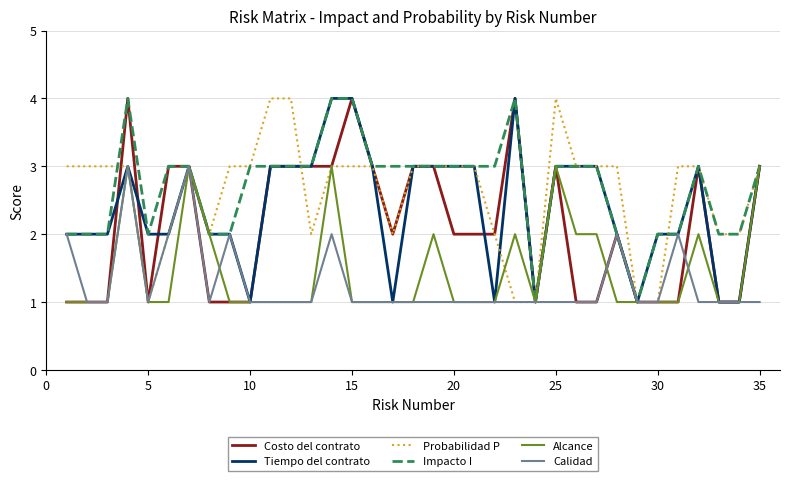

What are all the series names shown in the legend?

Costo del contrato, Tiempo del contrato, Probabilidad P, Impacto I, Alcance, Calidad